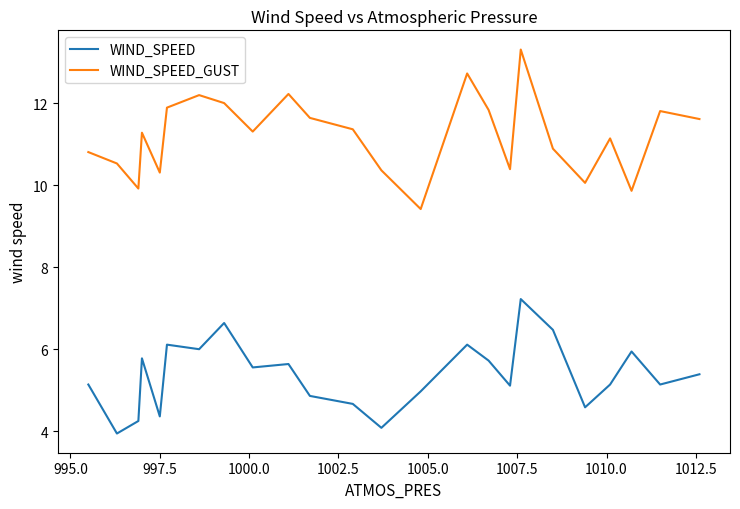

How many interior local valleys does the WIND_SPEED_GUST series have?

7